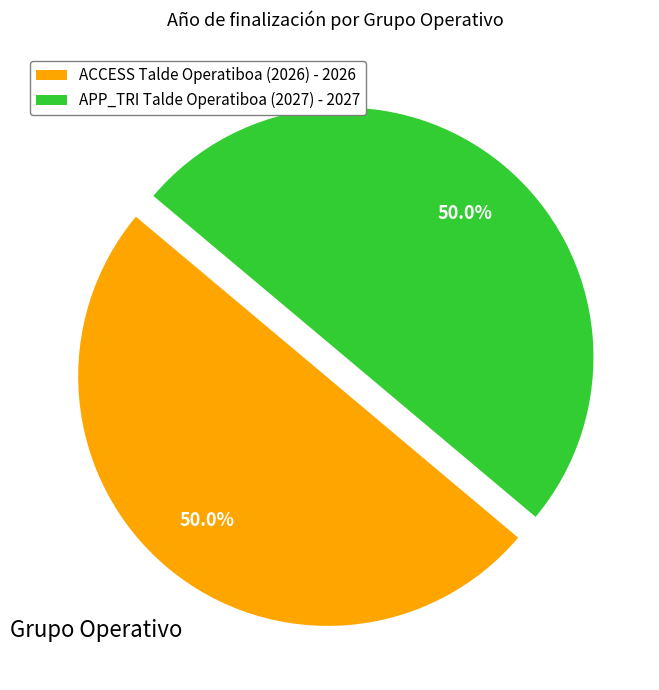

What is the ratio of the value at APP_TRI Talde Operatiboa (2027) - 2027 to the value at ACCESS Talde Operatiboa (2026) - 2026?

1.0